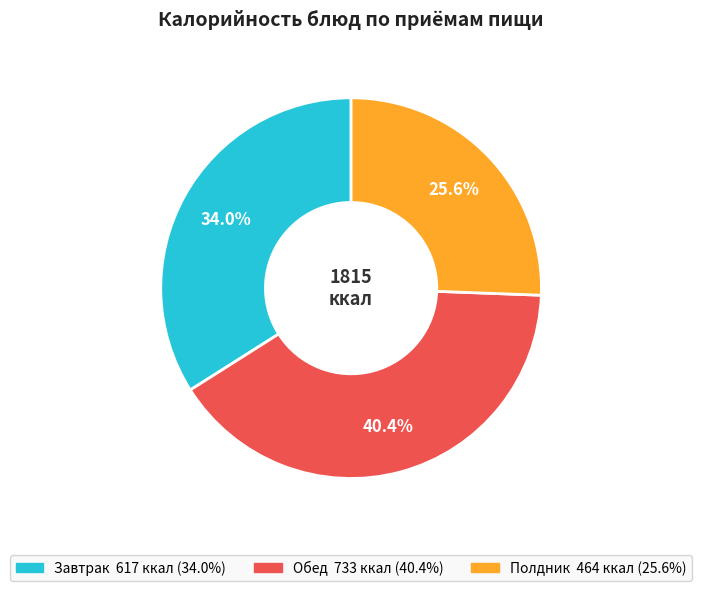

How many segments does this pie chart have?

3